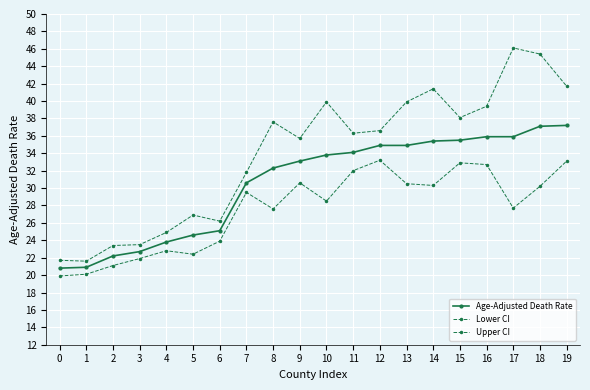

The value of Age-Adjusted Death Rate at 8 is 43.3. True or false?

False